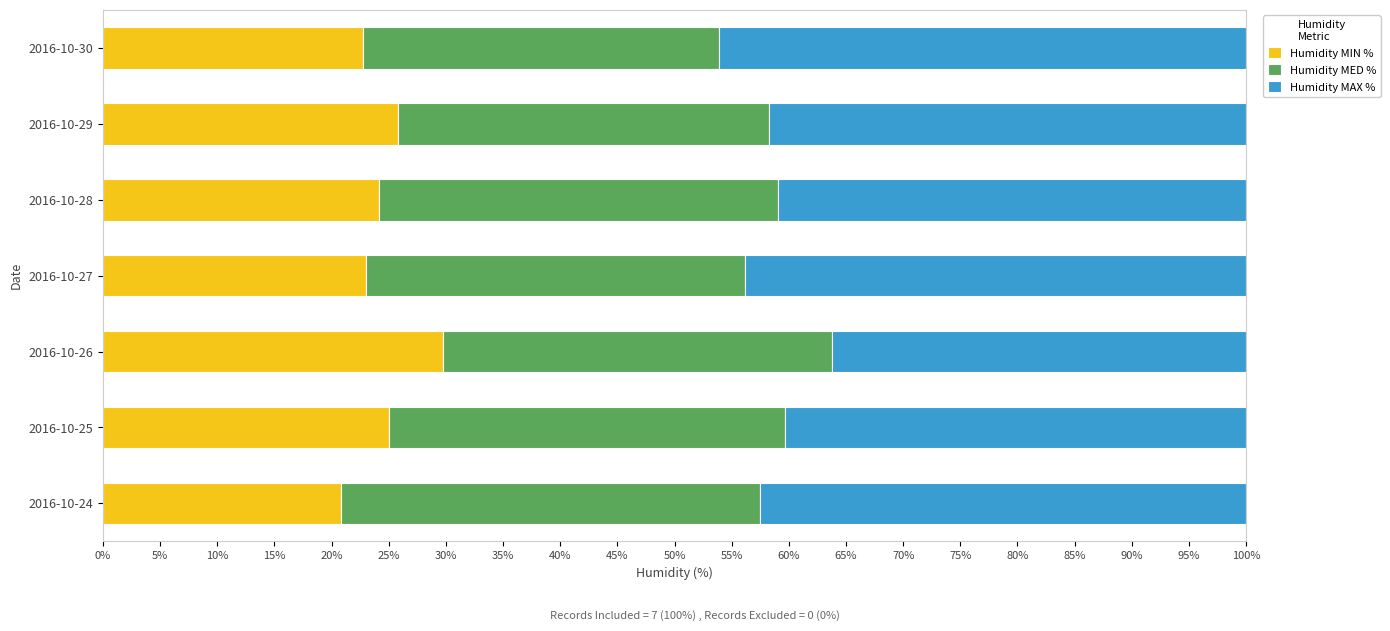

What is the approximate value of Humidity MIN % at 2016-10-29?

25.8